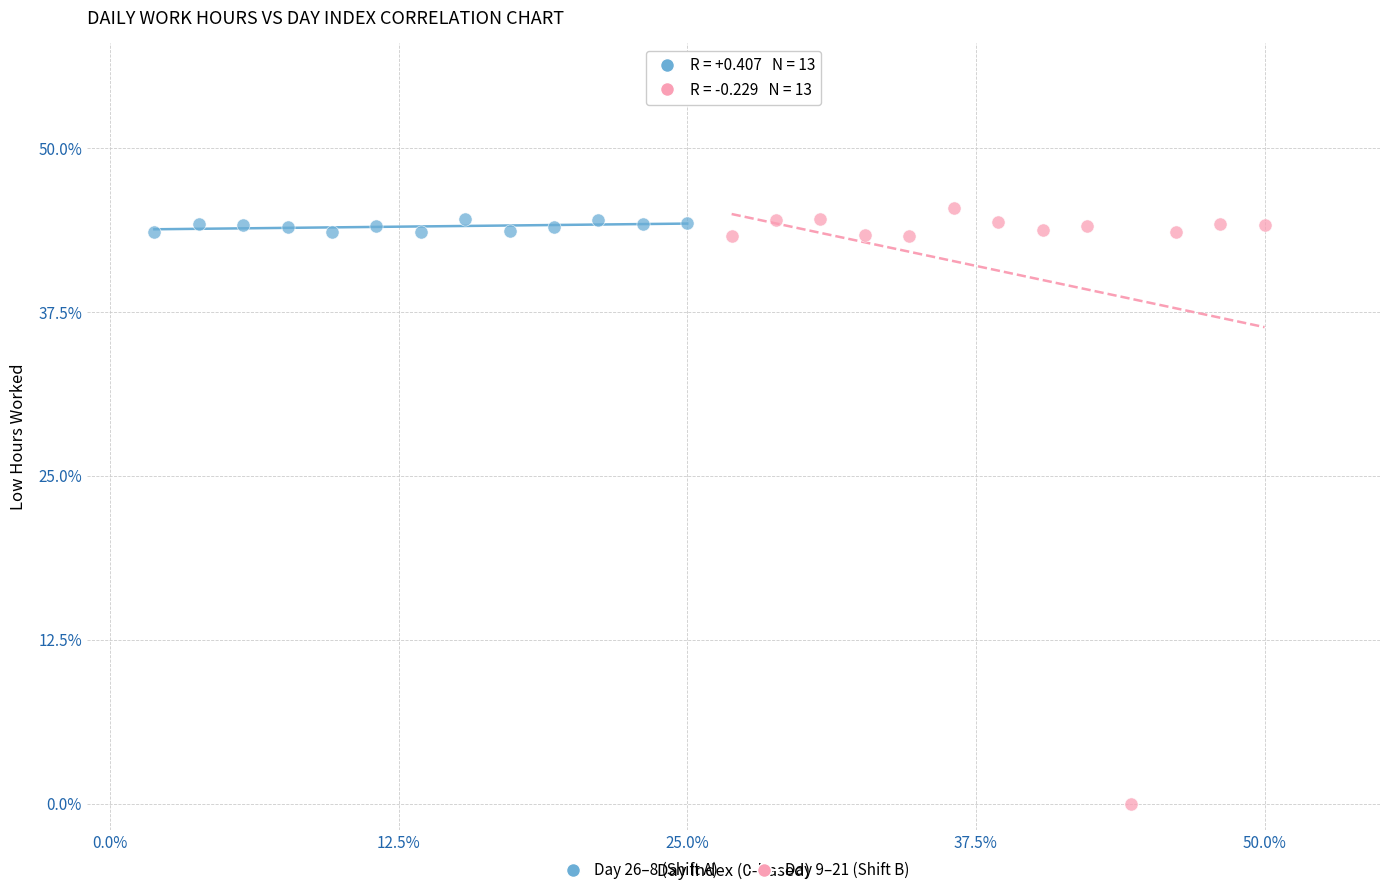

Which series reaches the minimum Y coordinate?

Day 9–21 (Shift B)